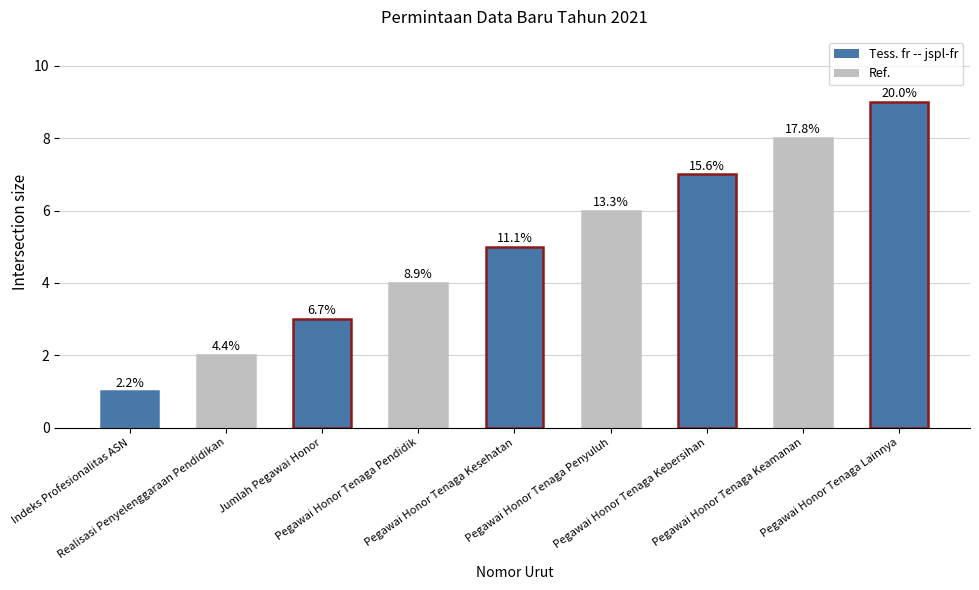

Which category has the highest value across all series?

Pegawai Honor Tenaga Lainnya